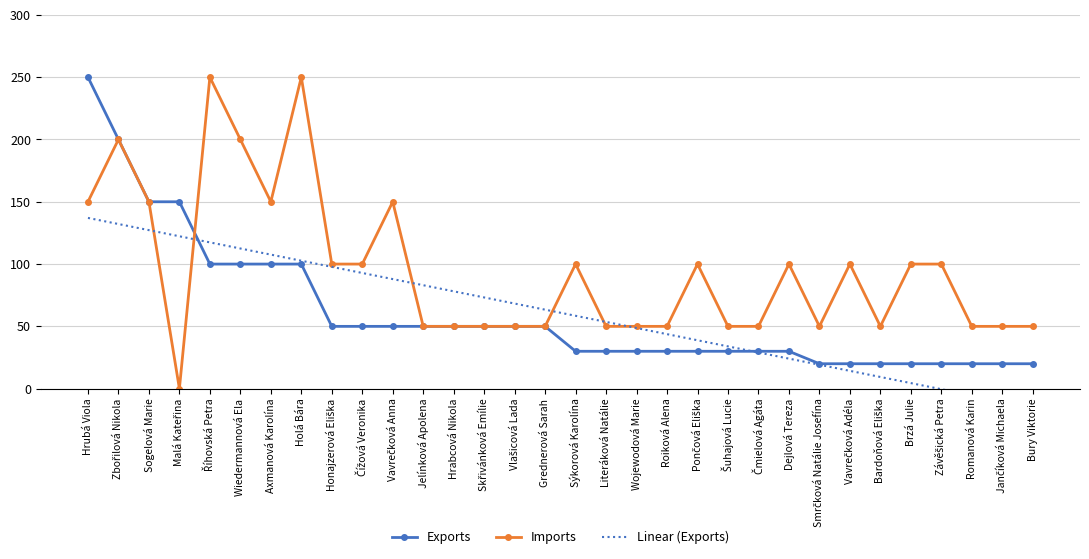

After their last crossing, which series has the higher values: Exports or Imports?

Imports